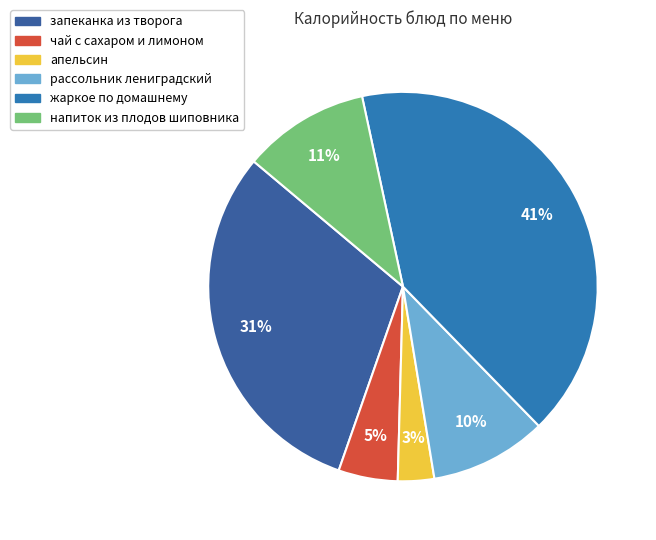

Which slice is the largest?

жаркое по домашнему